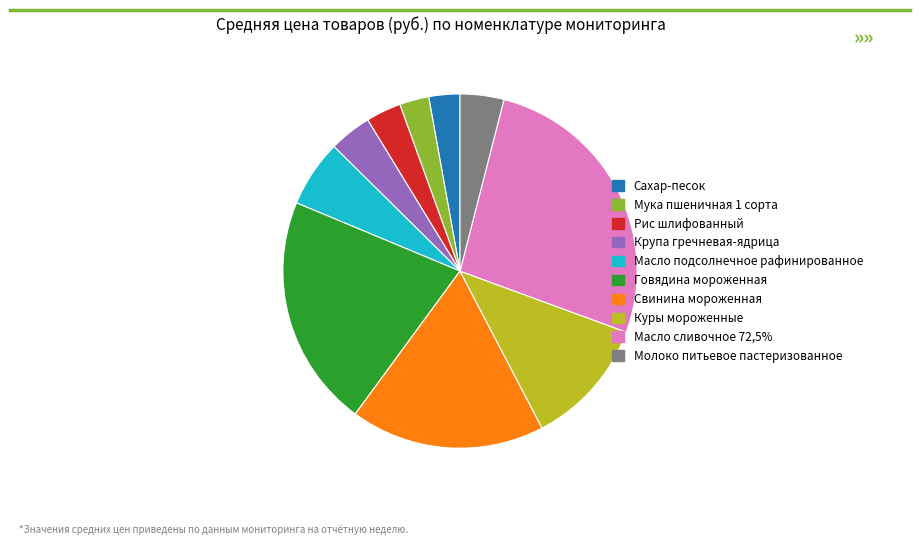

What is the largest slice in the pie chart?

Масло сливочное 72,5%